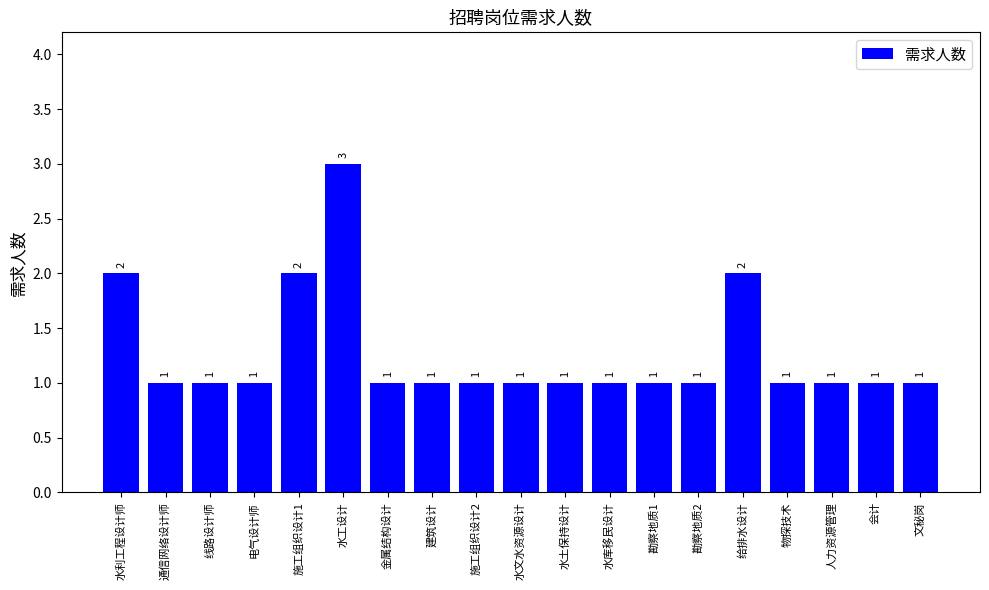

How many distinct data groups are displayed?

1